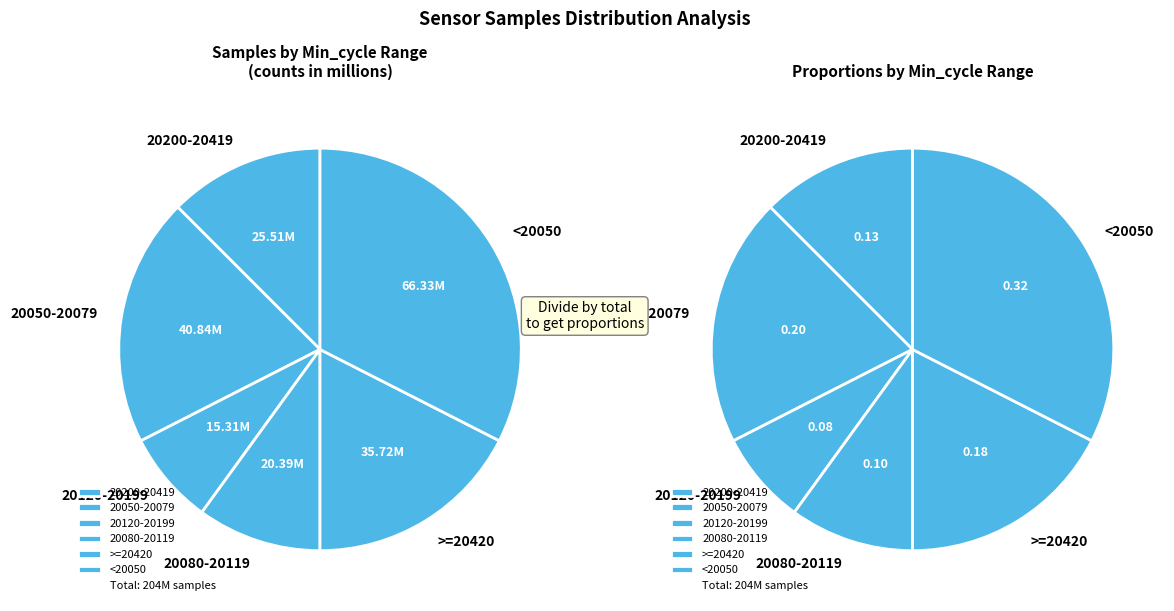

The 28 slice represents 15% of the pie. True or false?

False